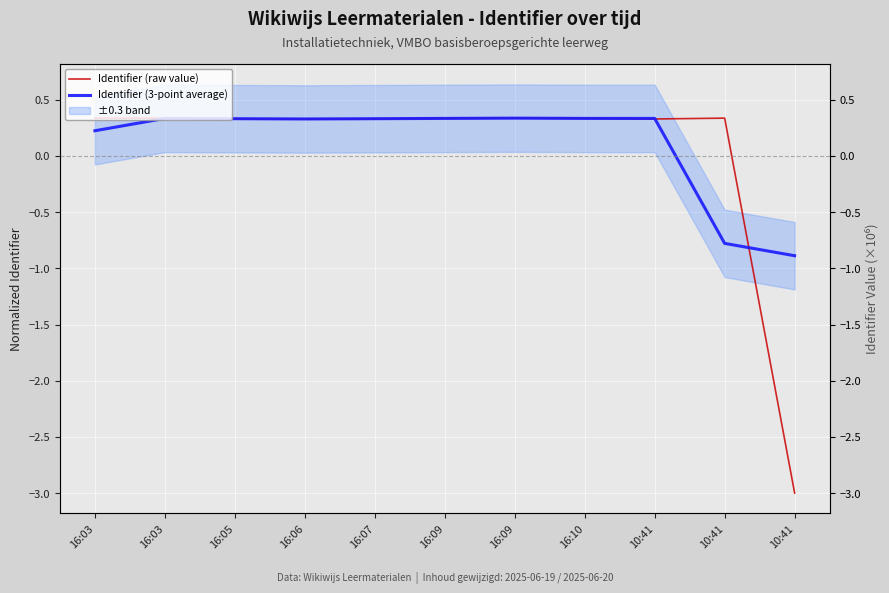

Which series has the widest spread of values?

Identifier (raw value)